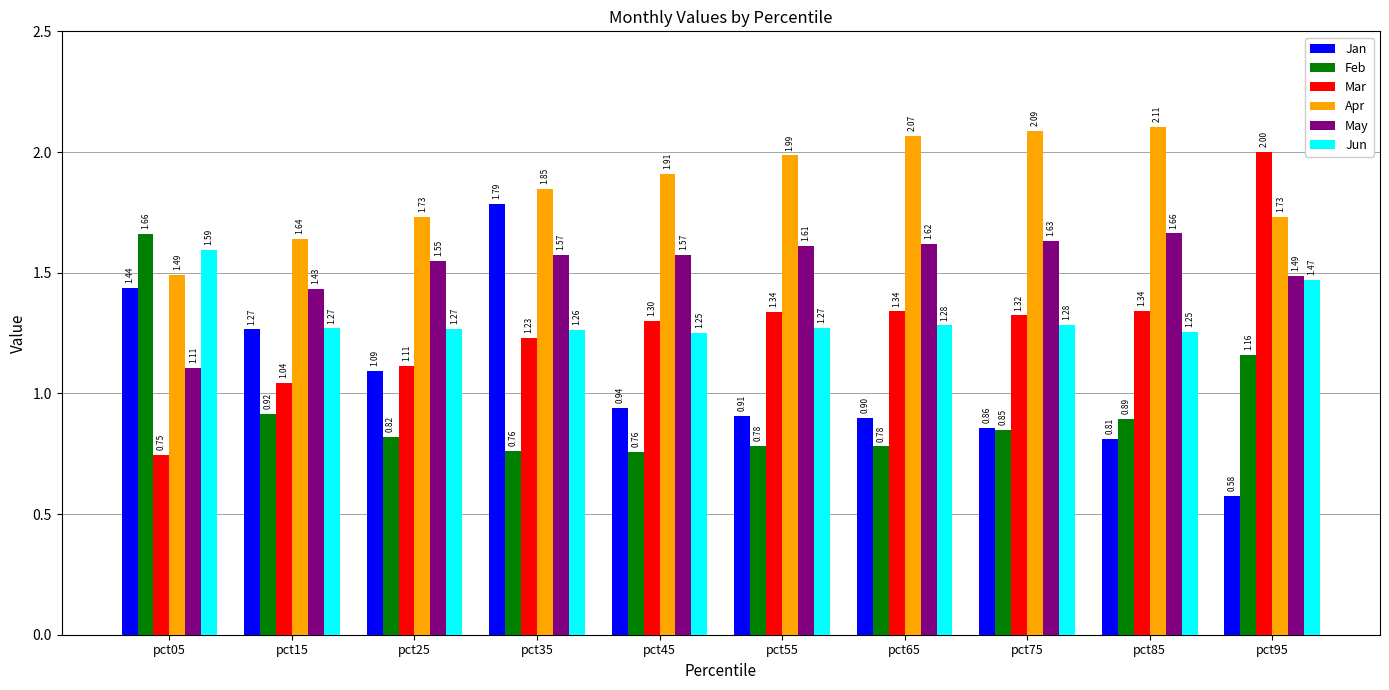

How many bars are there in total?

60